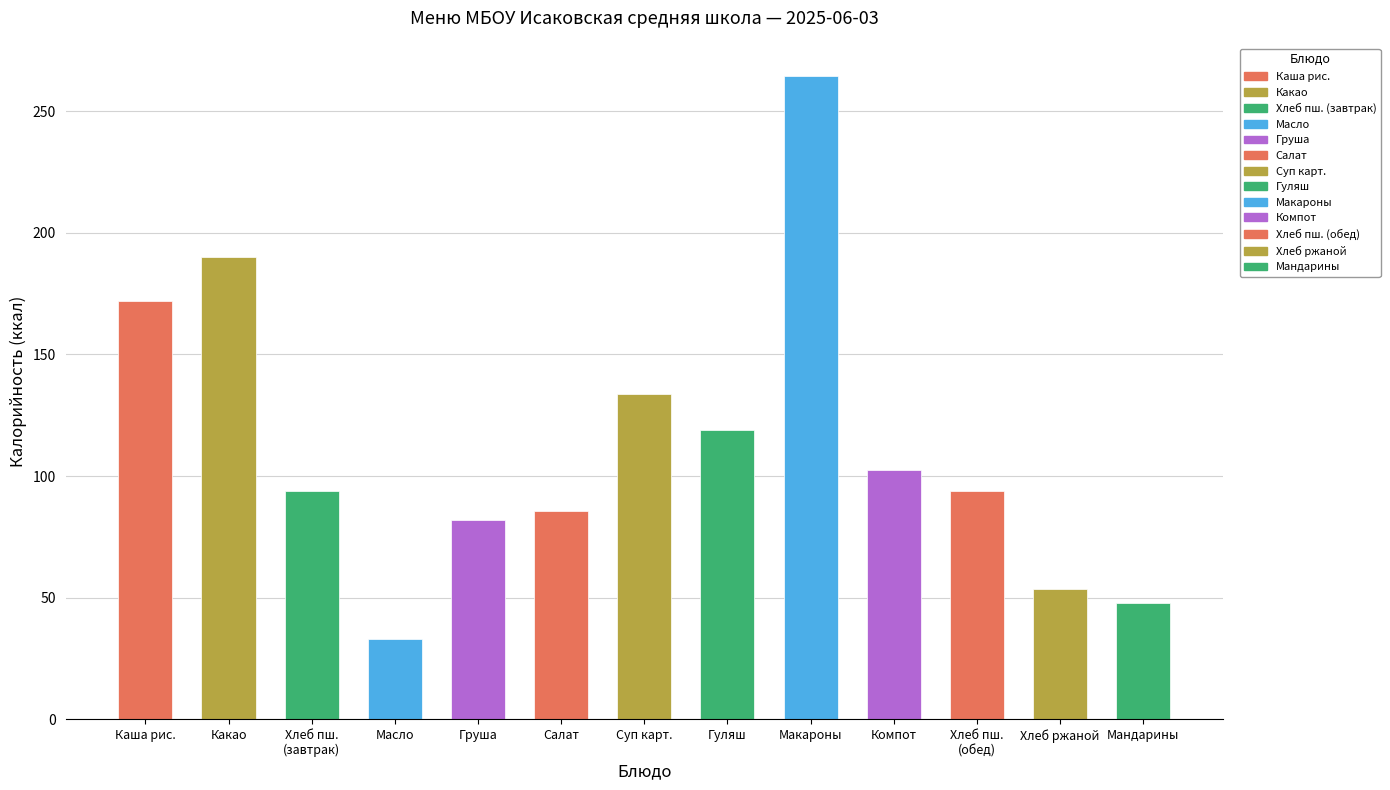

What is the maximum value shown in the chart?

264.6